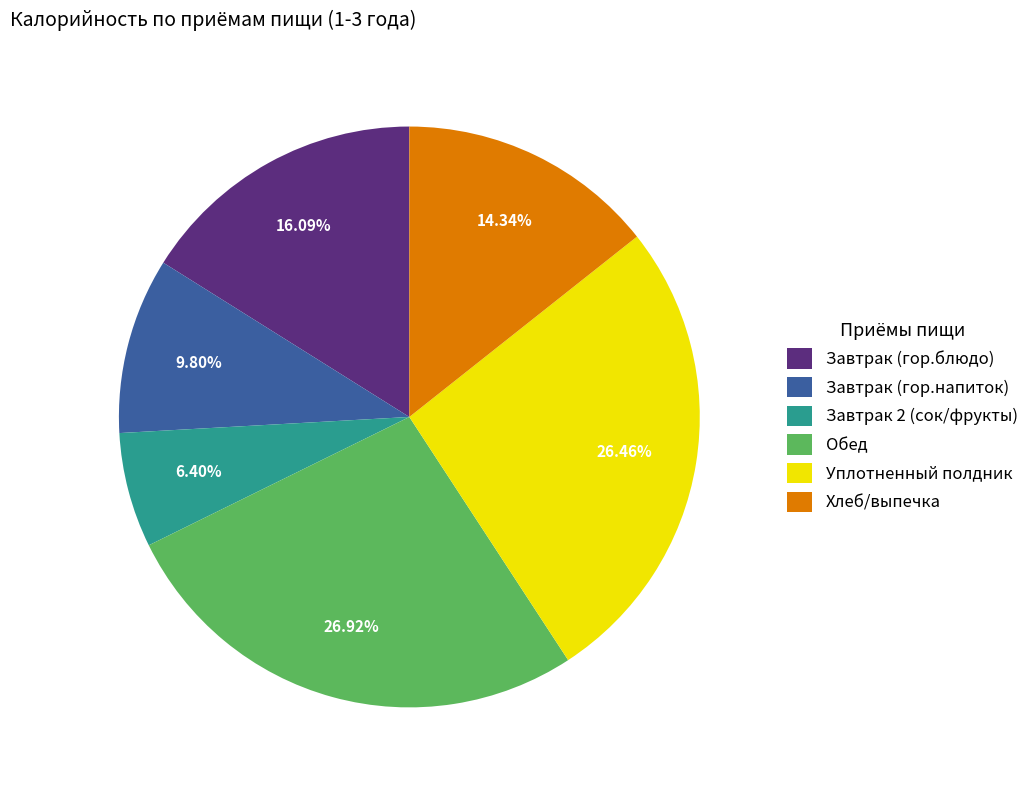

Is Завтрак (гор.напиток) the majority of the pie?

No